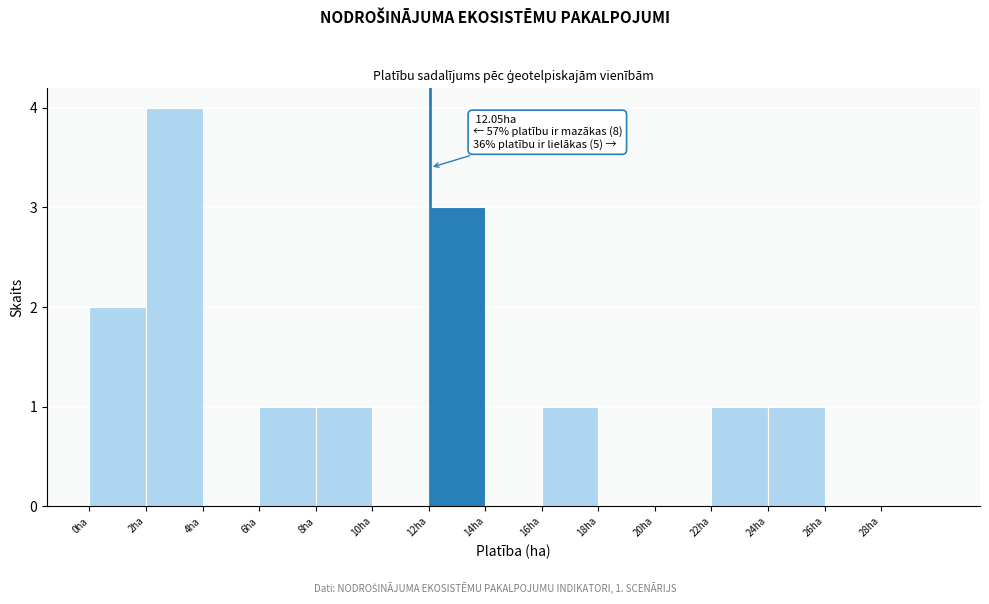

Over which range of the x-axis is the bar tallest?

2 to 4